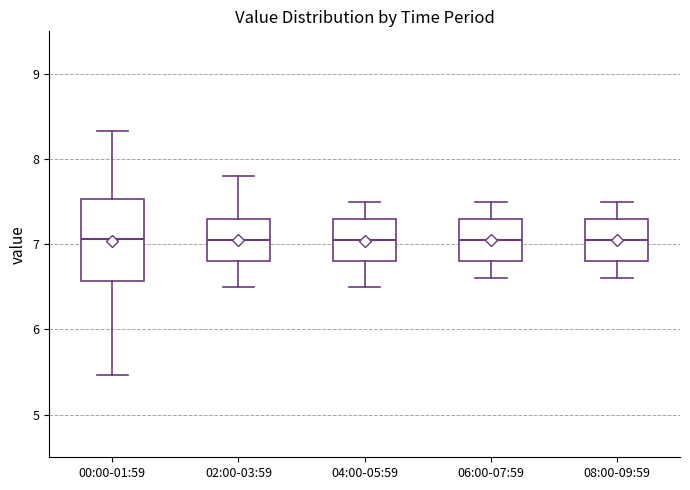

Where does the lower whisker of the box for 00:00-01:59 end on the y-axis? The values are not printed on the chart, so give them approximately, as read against the axis.

5.5